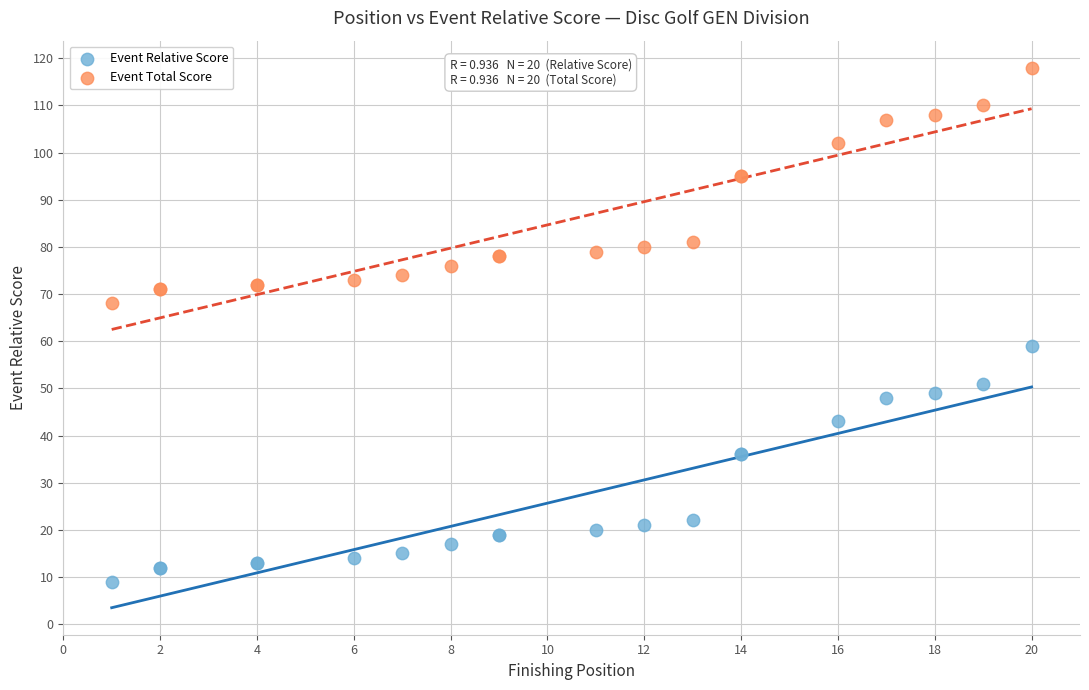

Which series contains the lowest Y value?

Event Relative Score